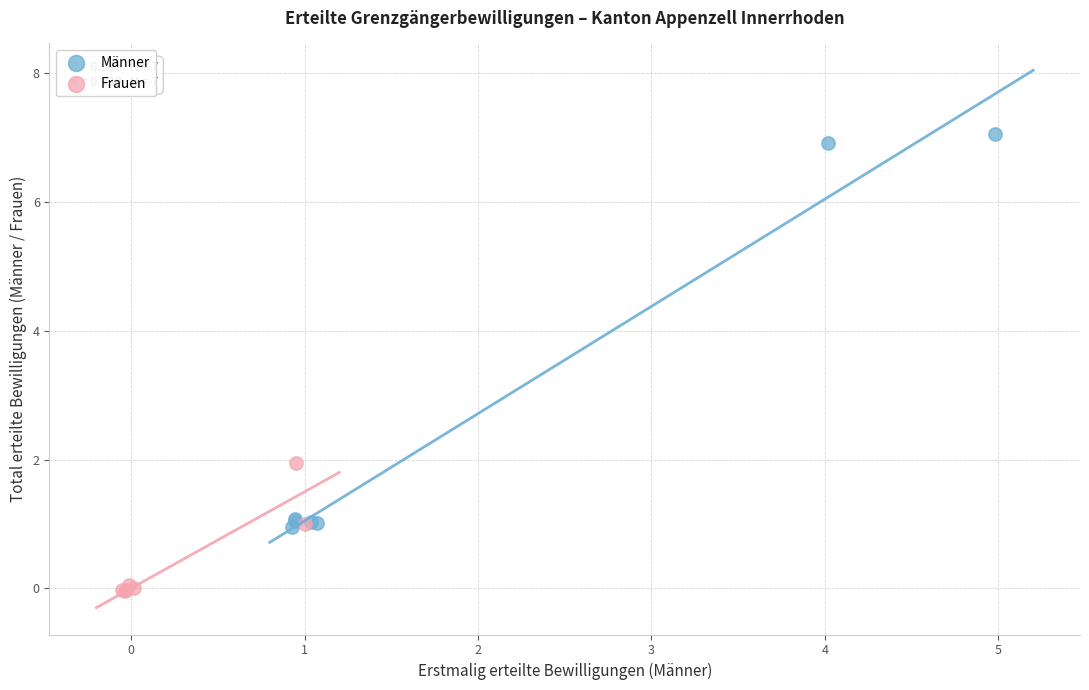

Which series reaches the maximum Y coordinate?

Männer